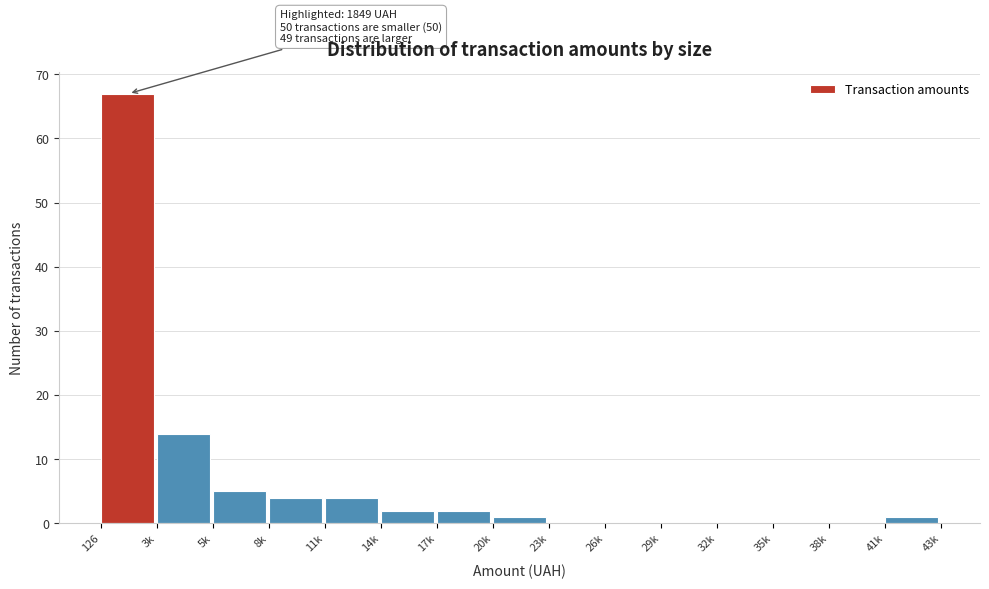

Reading right to left, transcribe all the data shown in this chart.

41k=1	38k=0	35k=0	32k=0	29k=0	26k=0	23k=0	20k=1	17k=2	14k=2	11k=4	8k=4	5k=5	3k=14	126=67